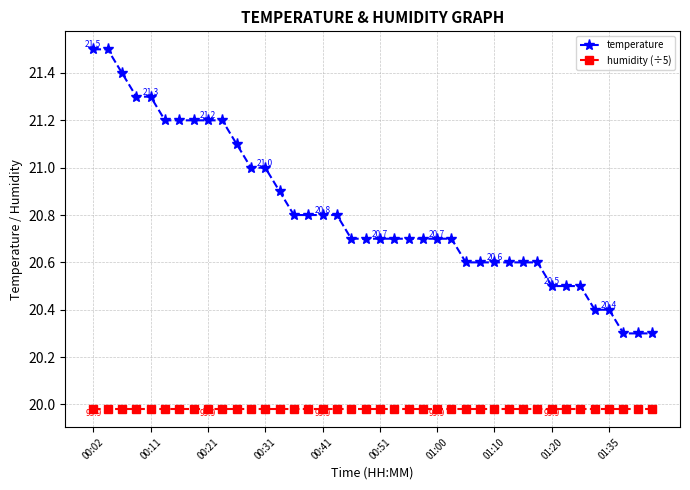

Does the chart display data point markers on the line(s)?

Yes